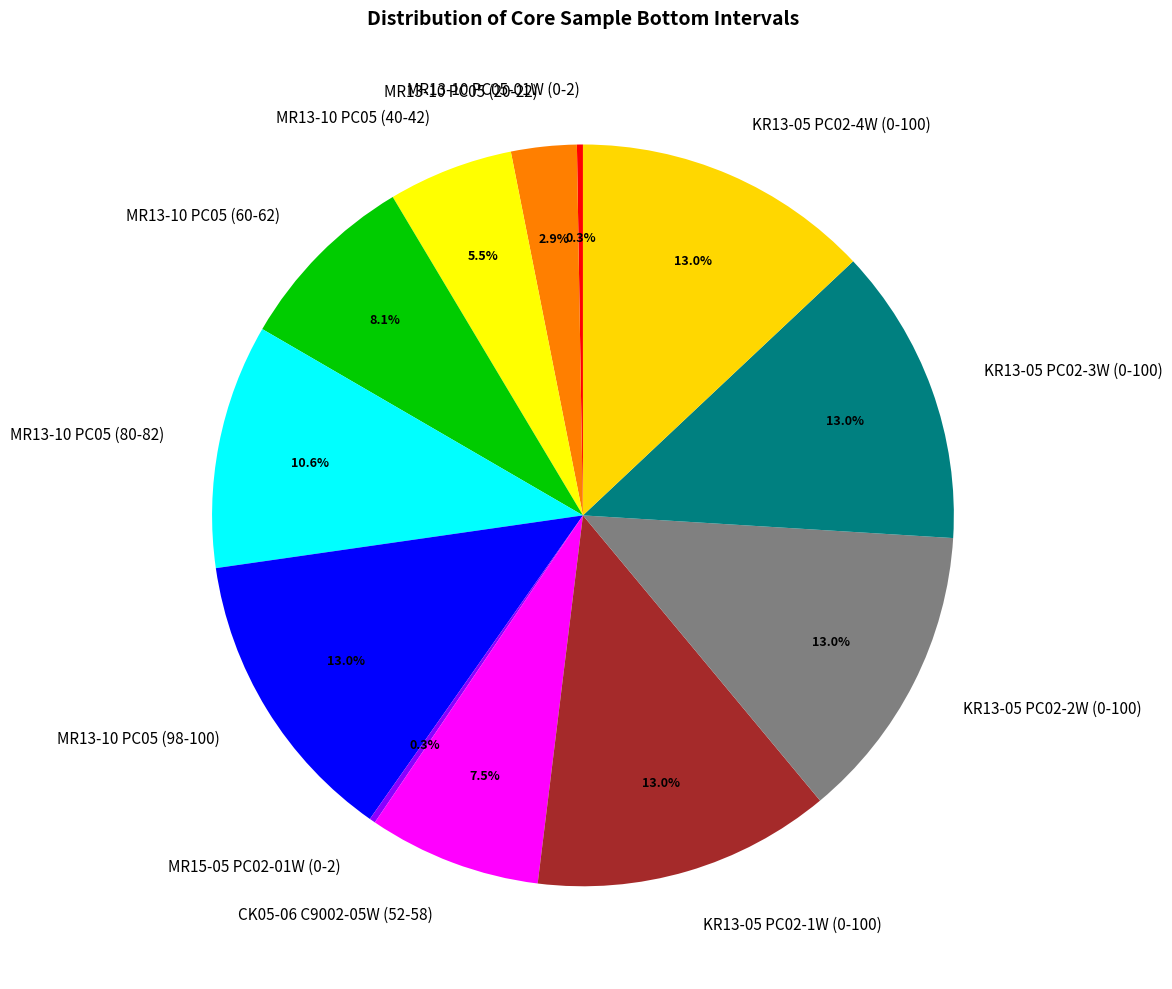

What percentage is the KR13-05 PC02-2W (0-100) slice, to the nearest percent?

13%